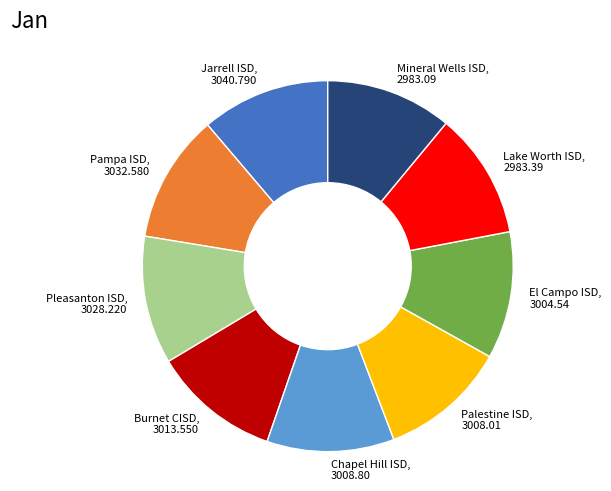

Does Mineral Wells ISD, 2983.09 account for over 50% of the chart?

No